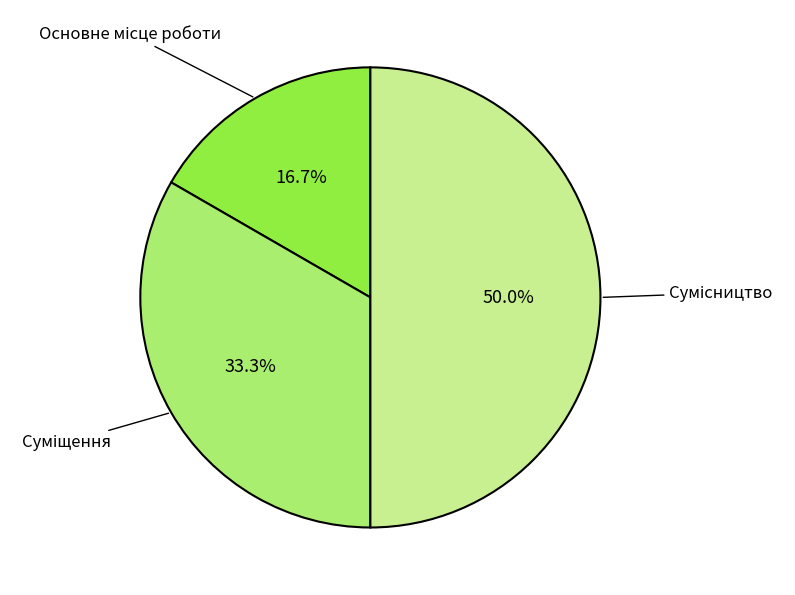

What percentage is the Сумісництво slice, to the nearest percent?

50%